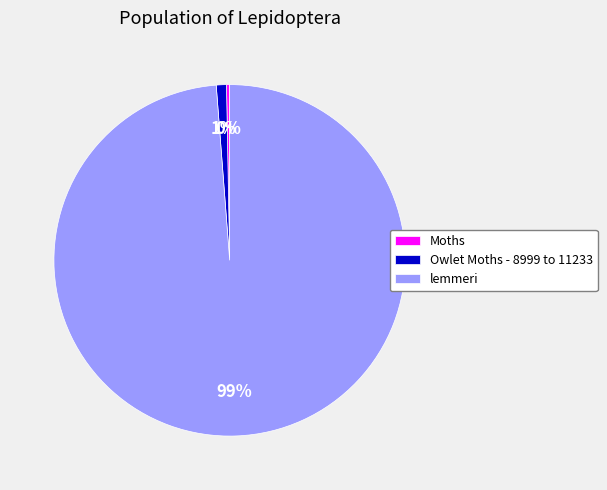

True or false: lemmeri accounts for 89% of the total.

False